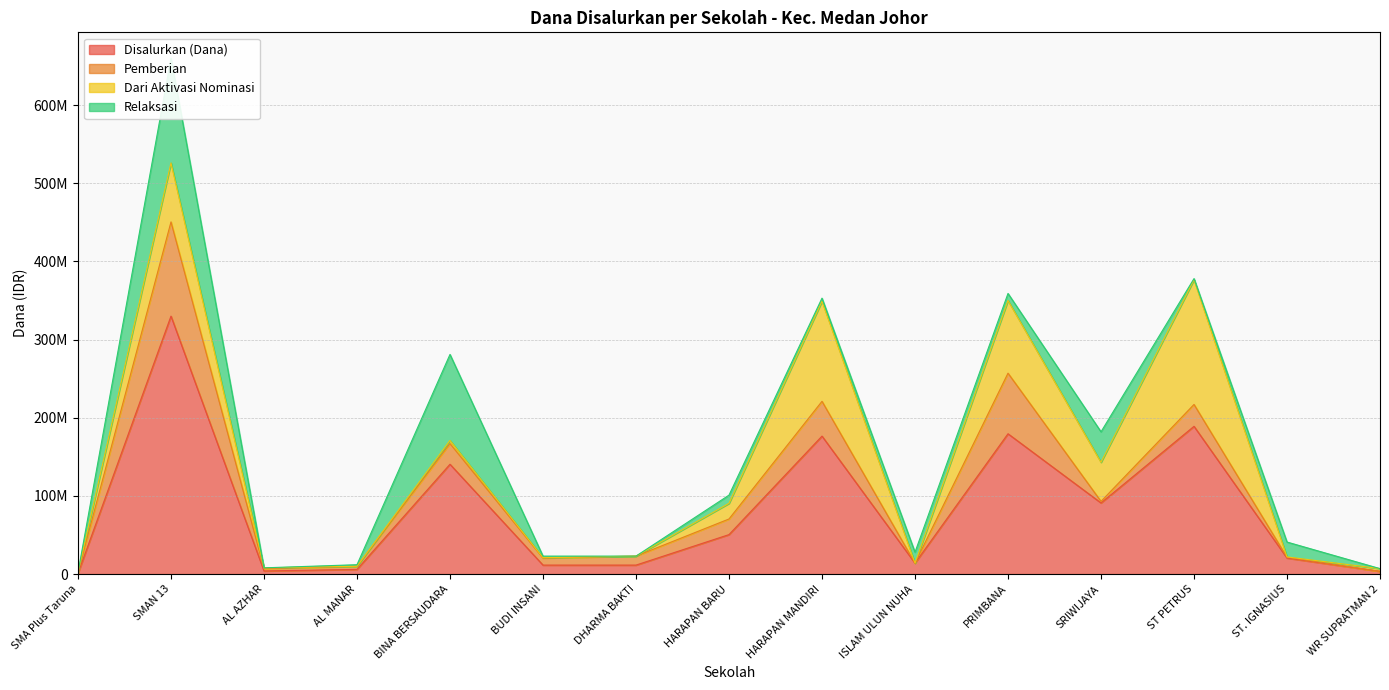

Rank the categories by Relaksasi value from lowest to highest.

SMA Plus Taruna, AL AZHAR, DHARMA BAKTI, WR SUPRATMAN 2, ST PETRUS, AL MANAR, BUDI INSANI, HARAPAN MANDIRI, PRIMBANA, HARAPAN BARU, ISLAM ULUN NUHA, ST. IGNASIUS, SRIWIJAYA, BINA BERSAUDARA, SMAN 13